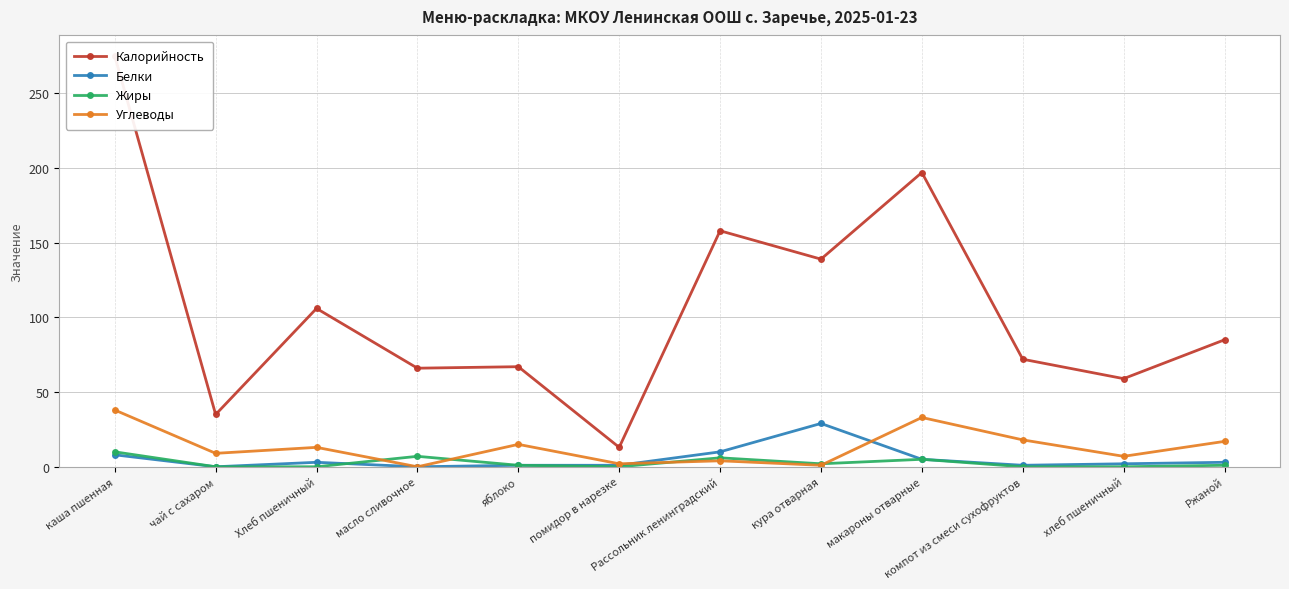

True or false: Белки has a value of 19 at масло сливочное.

False